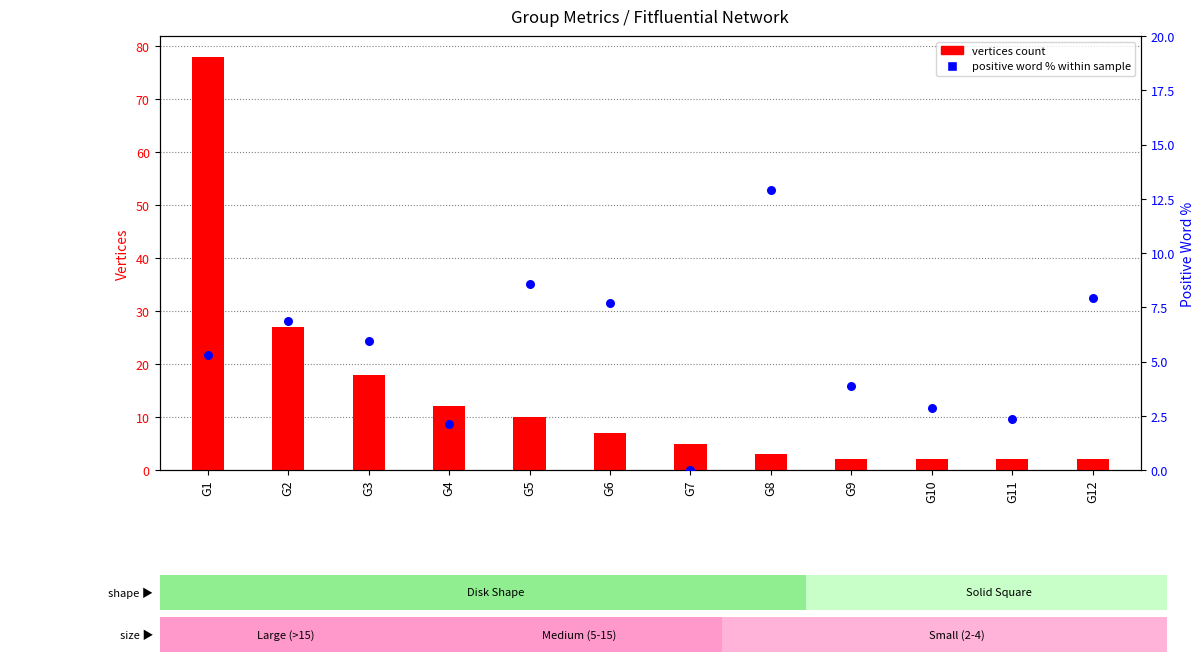

Which series has the largest total across all categories?

vertices count